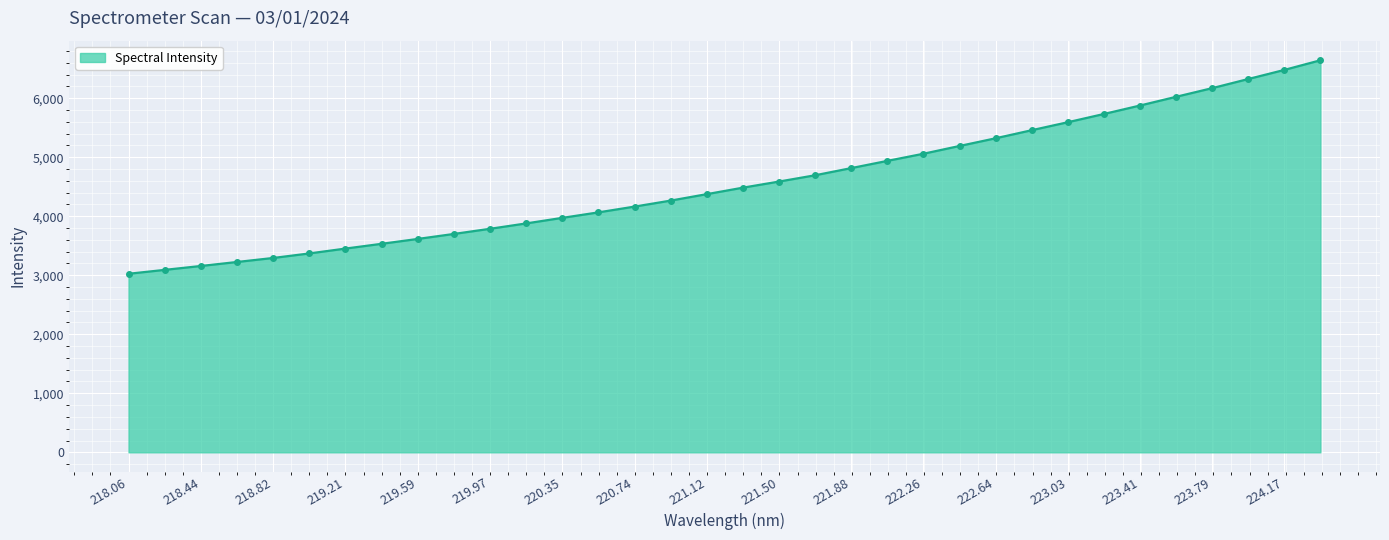

Reading left to right, list all the values displayed in this chart.

3025.0	3091.1	3156.9	3224.7	3292.8	3369.6	3452.0	3532.7	3615.4	3700.0	3787.3	3878.3	3972.3	4065.6	4163.4	4264.9	4374.3	4484.1	4587.6	4694.3	4815.7	4938.0	5059.0	5190.5	5321.0	5457.8	5593.0	5732.6	5875.9	6023.6	6170.3	6324.8	6479.0	6642.6